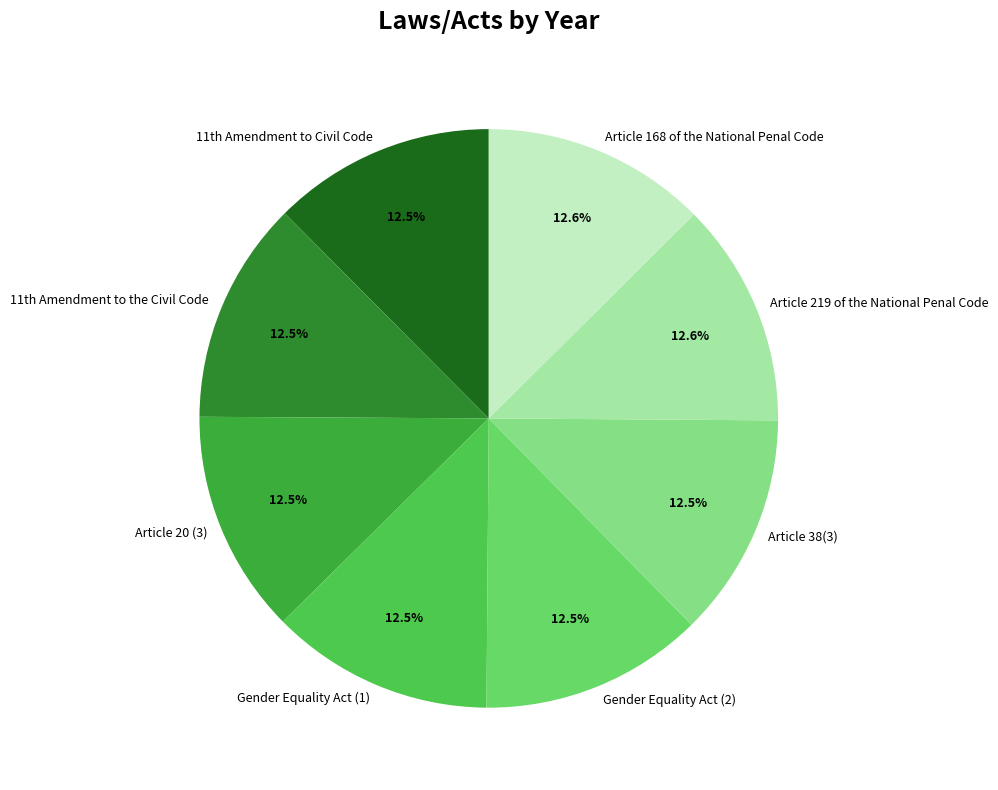

What percentage do Article 219 of the National Penal Code and Gender Equality Act (2) together represent?

25.0%